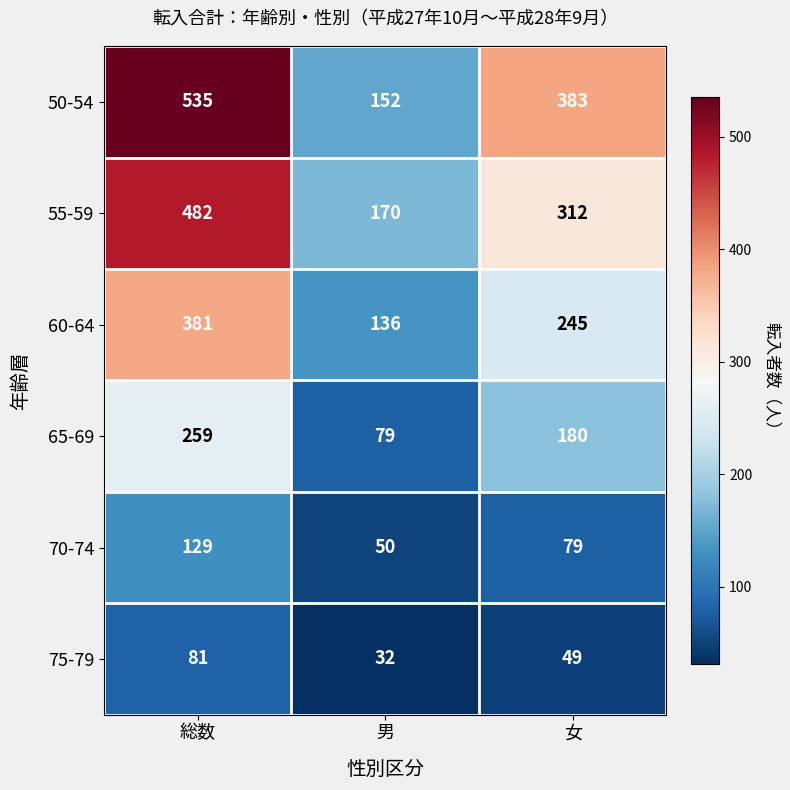

The 75-79 series shows 108 at 総数. True or false?

False